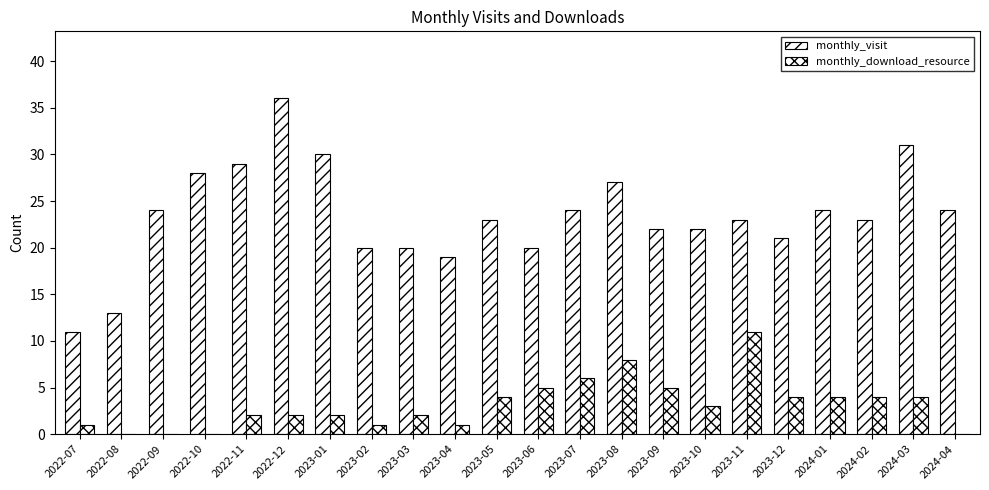

True or false: monthly_visit has a value of 60 at 2022-12.

False